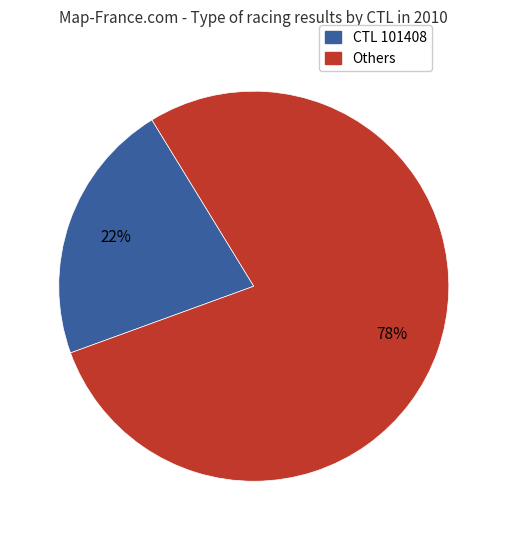

Is there a majority slice in this chart?

Yes